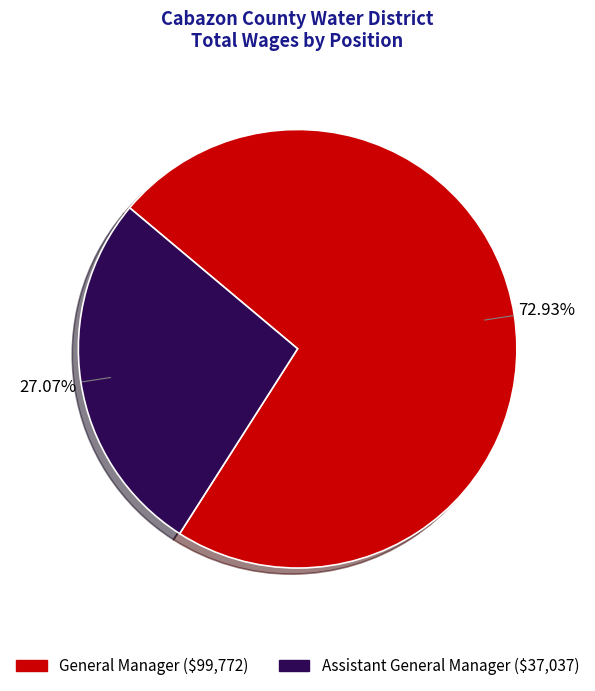

Is it true that Assistant General Manager is 19% of the pie?

False